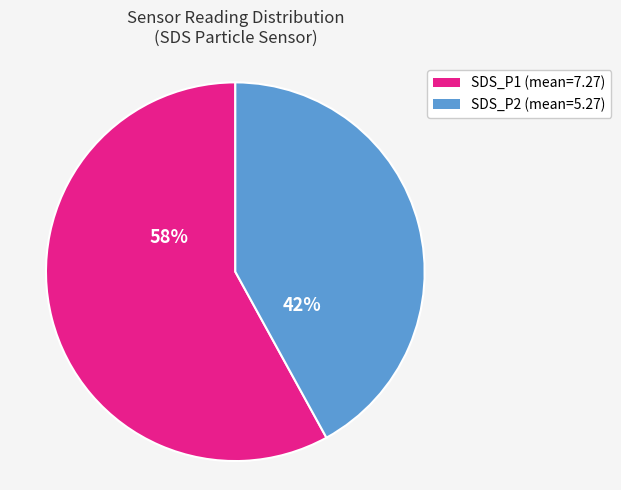

Is it true that SDS_P1 is 58% of the pie?

True